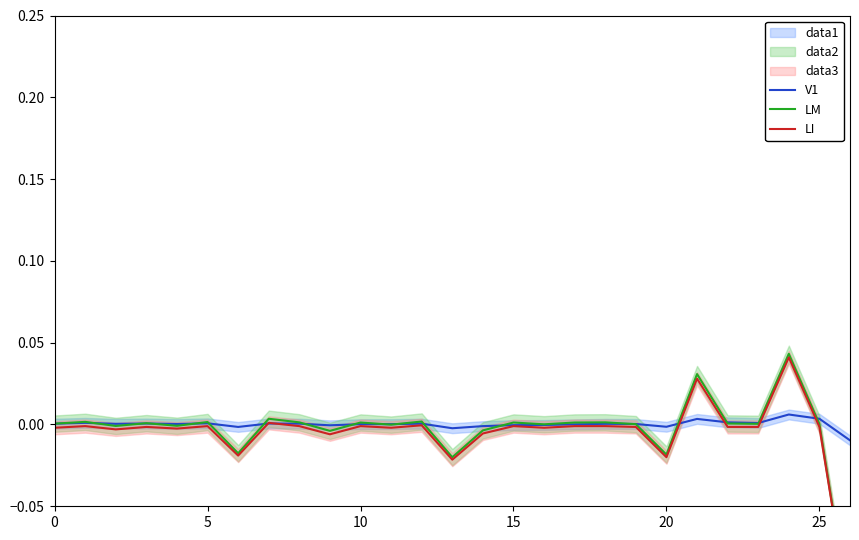

At how many categories does at least one series exceed 0?

21